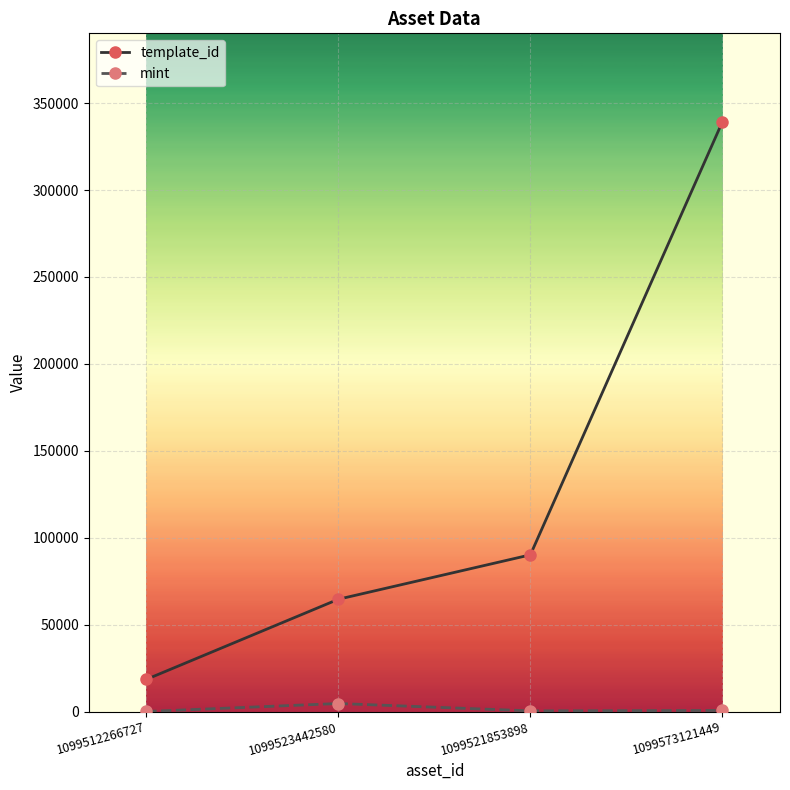

Which category has the highest value across all series?

1099573121449